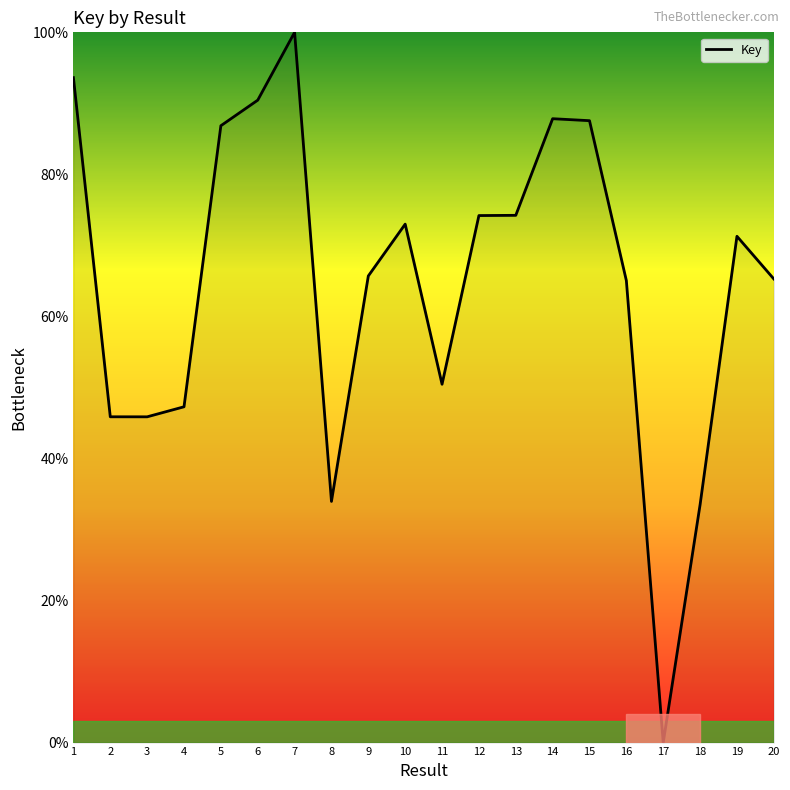

At which category does the data reach its first local peak?

7